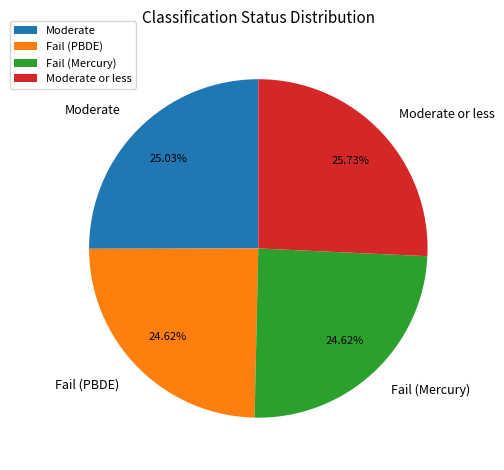

Approximately how many times larger is the value at Fail (PBDE) compared to Moderate?

1.0